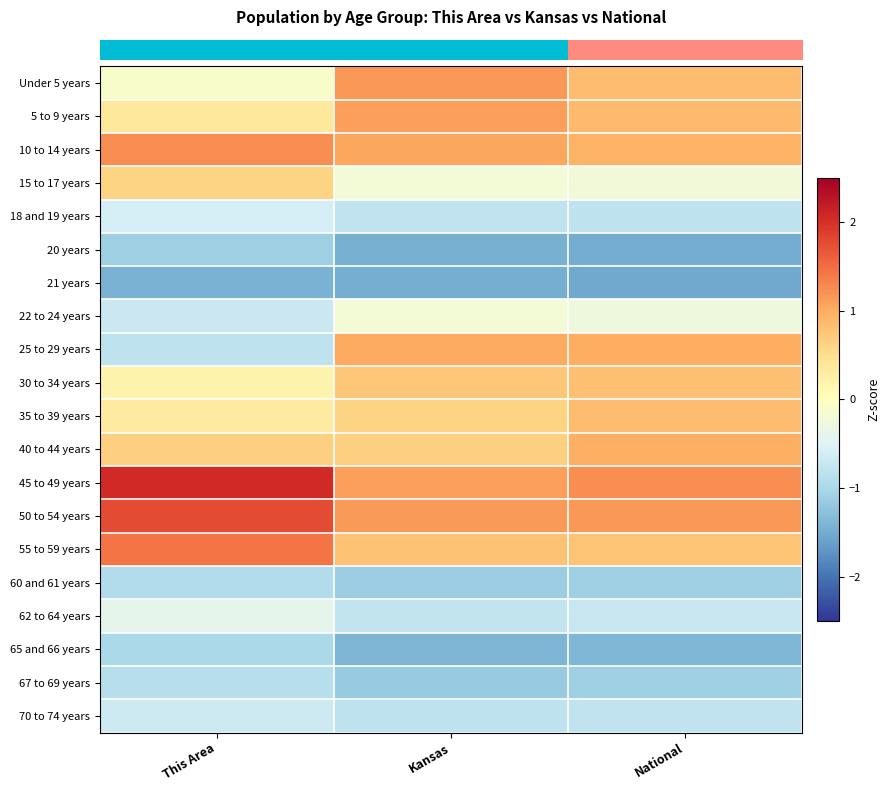

At which category is the sum across all series the highest?

Kansas